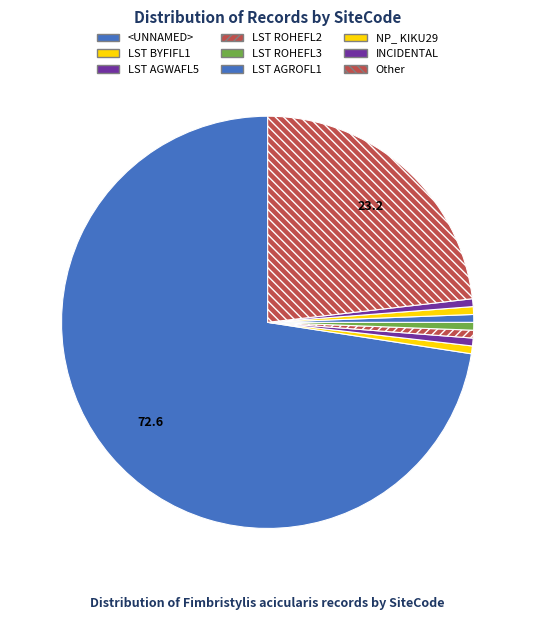

Which slice is the largest?

<UNNAMED>